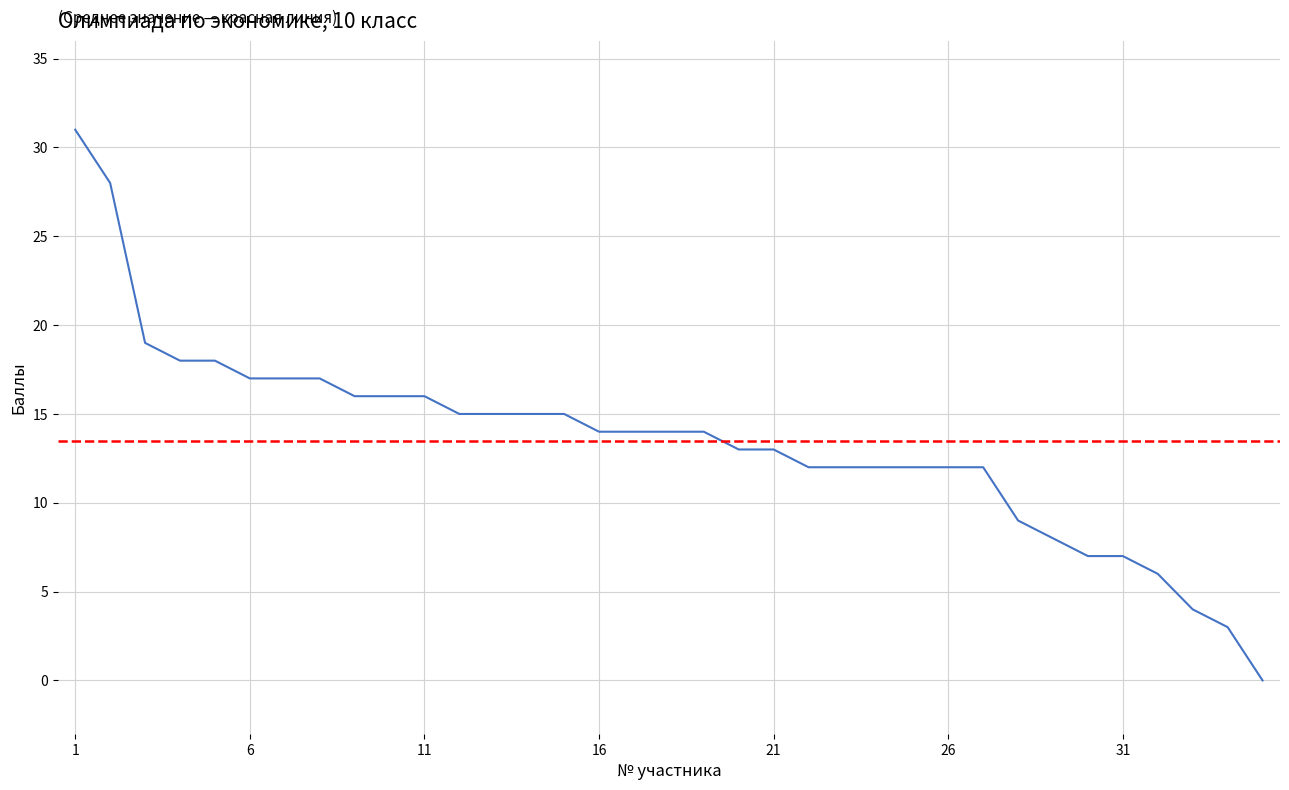

Which has a higher value, 19 or 20?

19